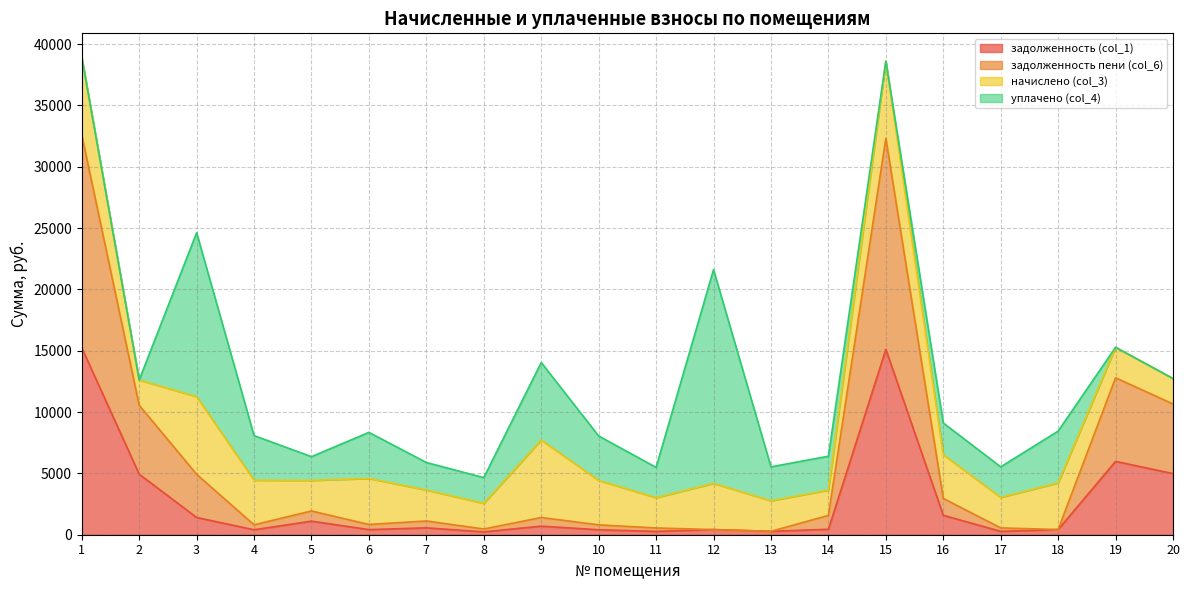

What is the total value across all series at 16?

9108.2